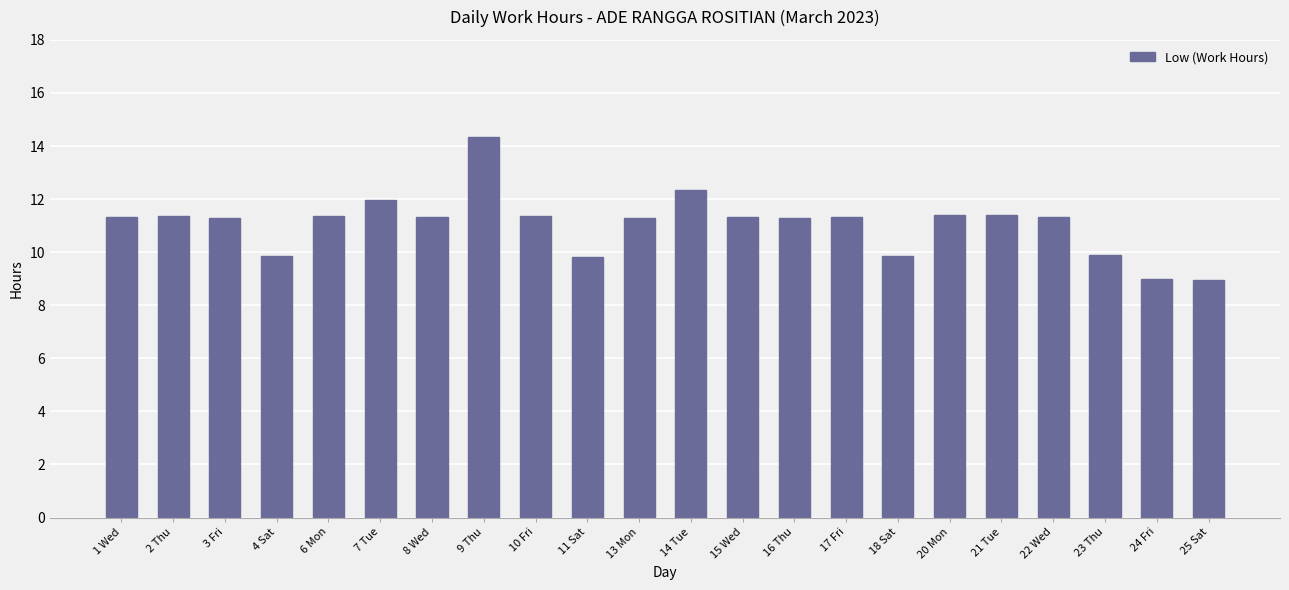

Where does the data first go above 11?

1 Wed